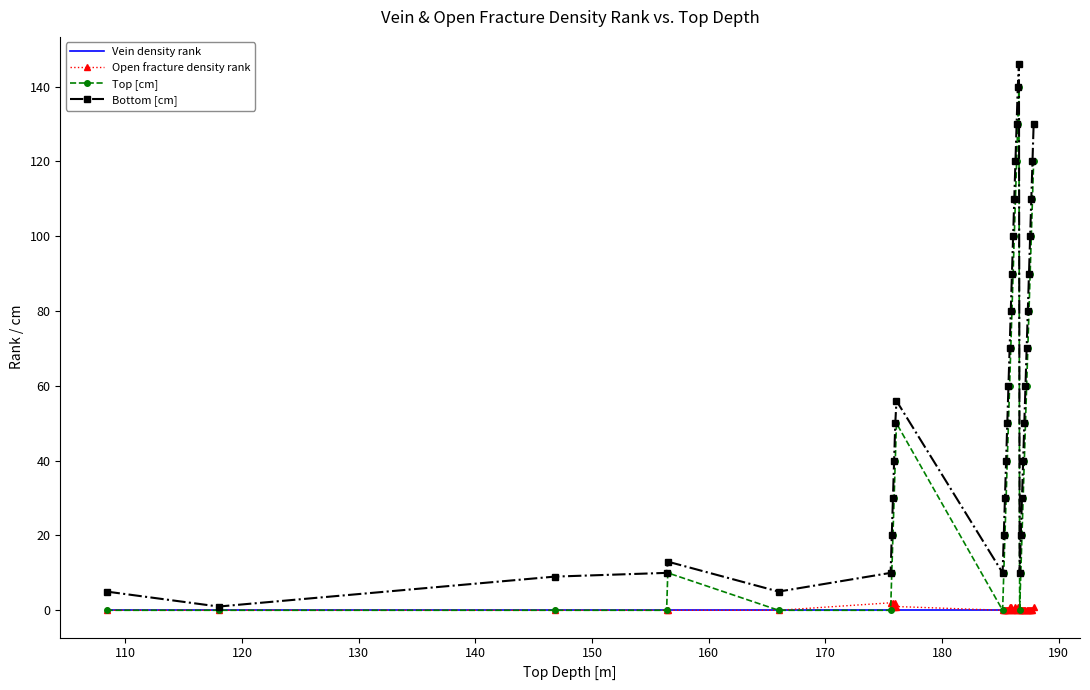

True or false: Top [cm] and Bottom [cm] cross at least once.

False